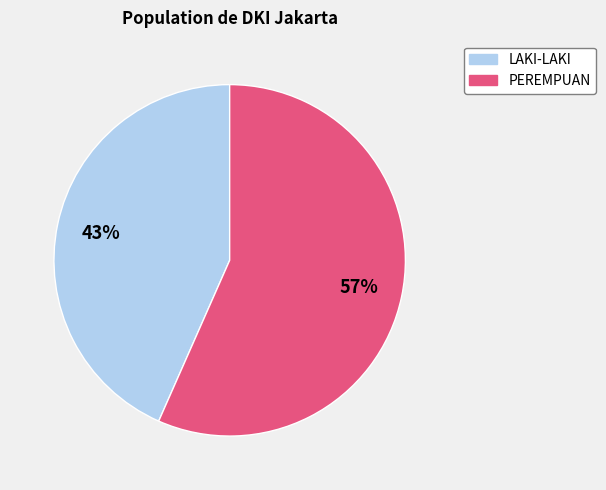

Is there a majority slice in this chart?

Yes